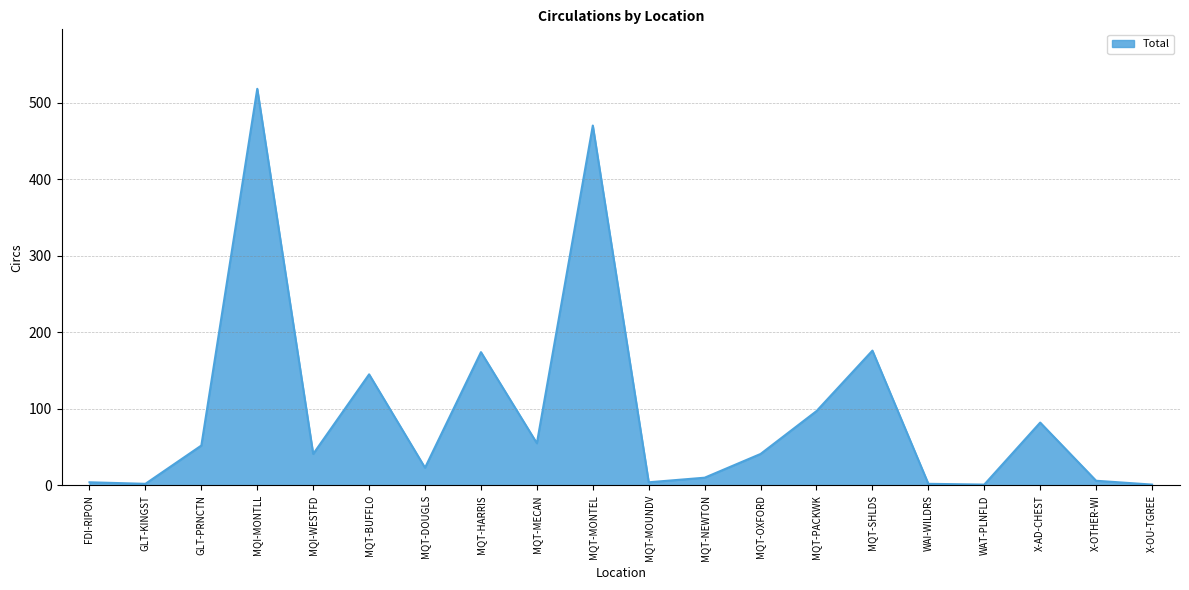

Between MQT-BUFFLO and MQT-PACKWK, which is larger?

MQT-BUFFLO